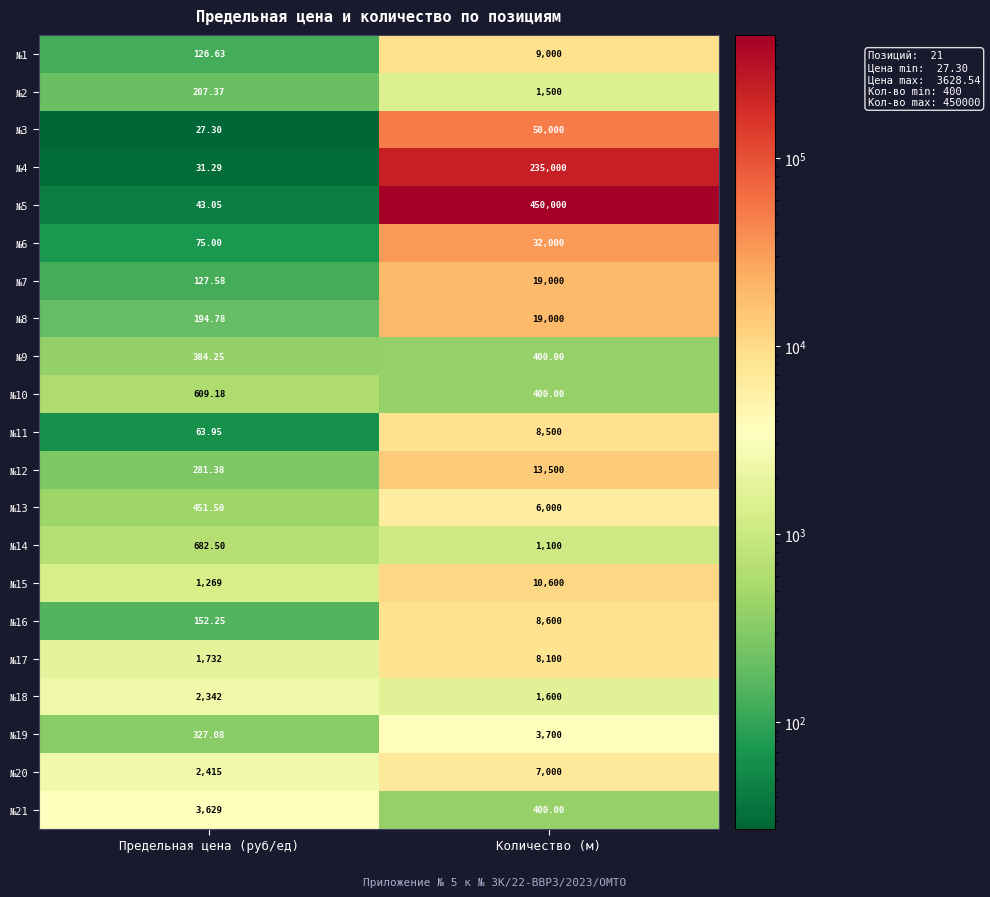

What is the minimum value shown in the chart?

27.3